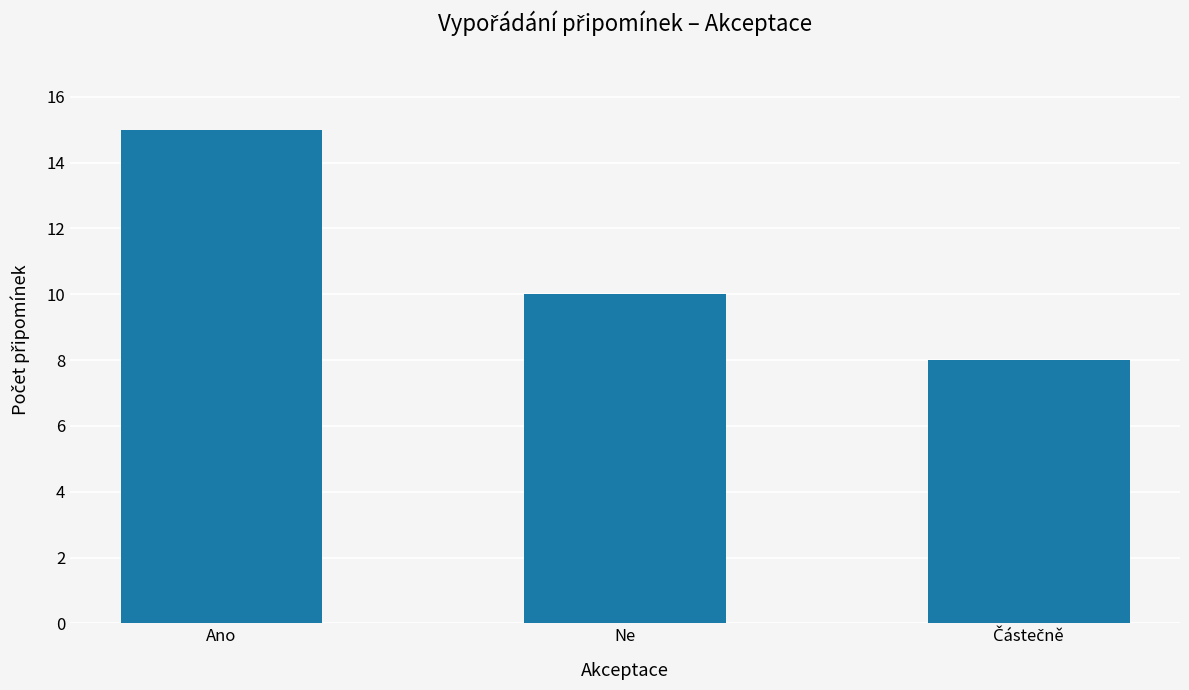

How many data points are less than 10?

1